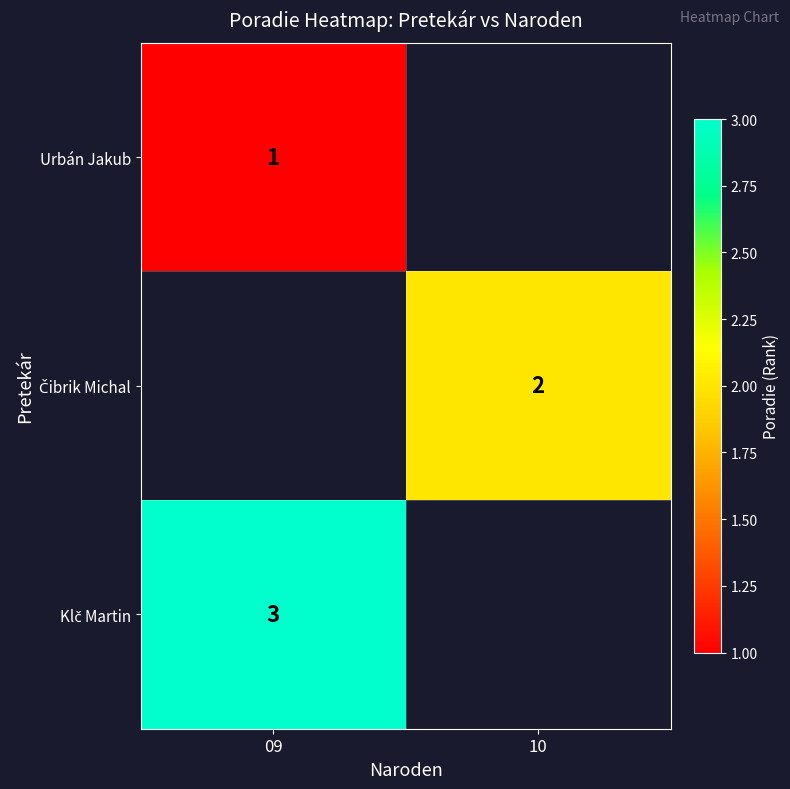

The Urbán Jakub series shows 1 at 09. True or false?

True